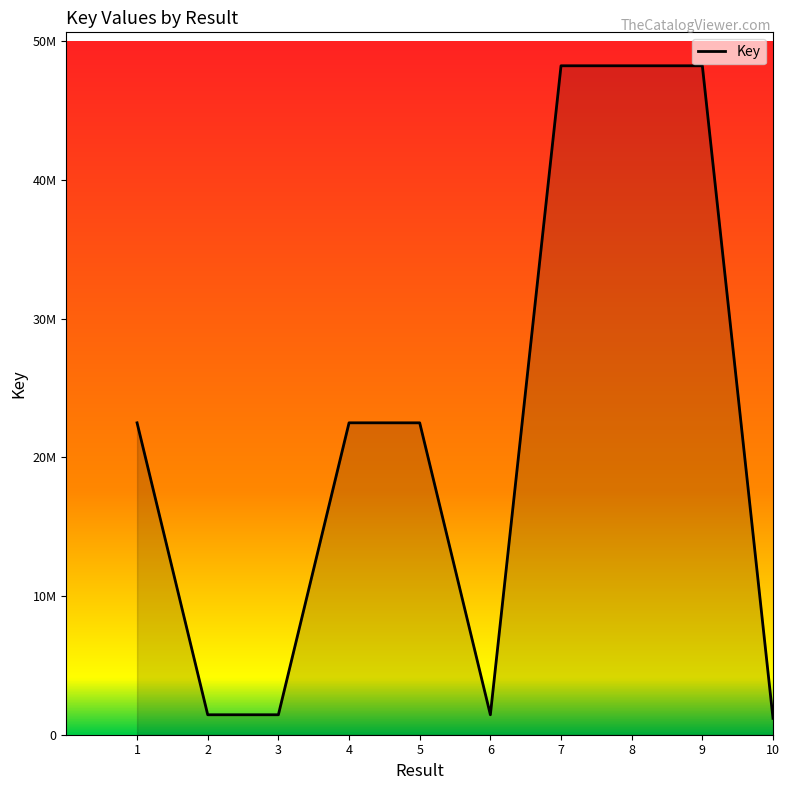

Is this an area chart (filled region under the line)?

Yes